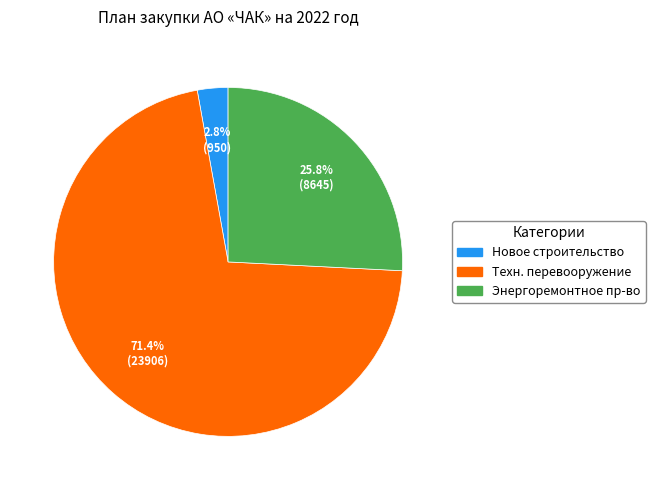

Is there a majority slice in this chart?

Yes